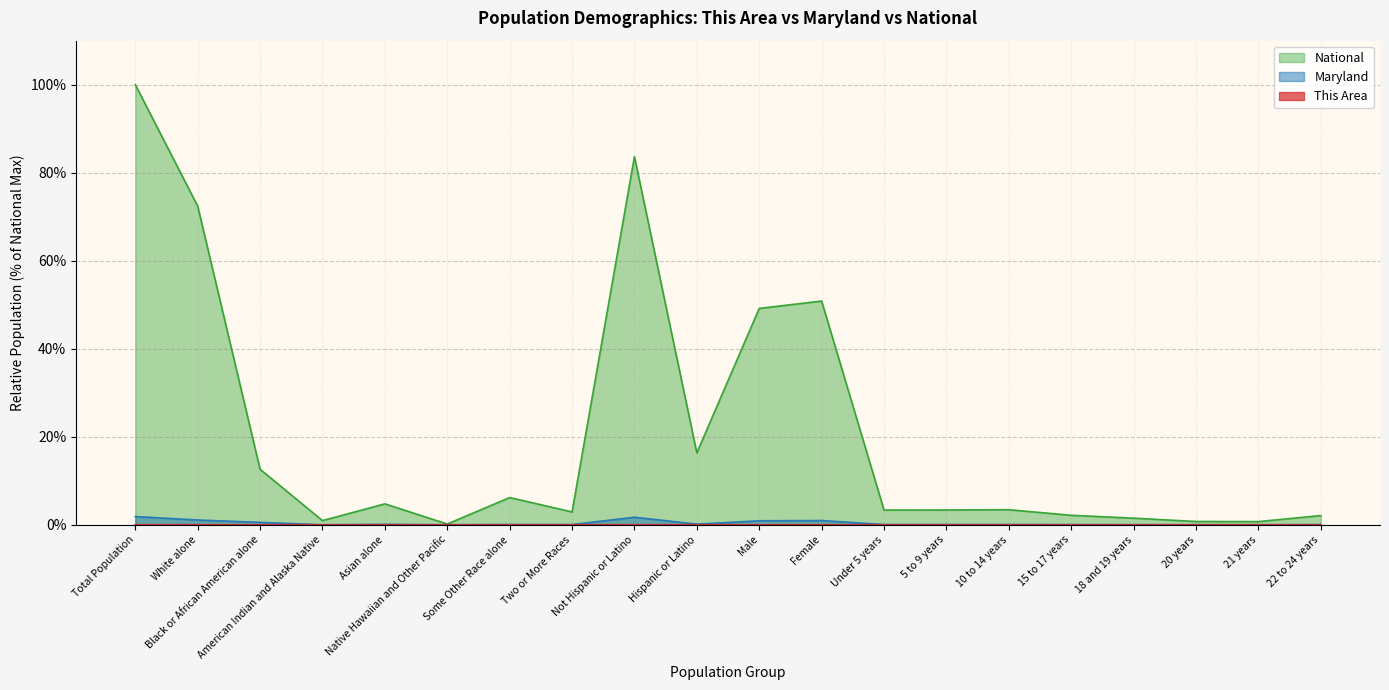

The value of National at Some Other Race alone is 11.1. True or false?

False